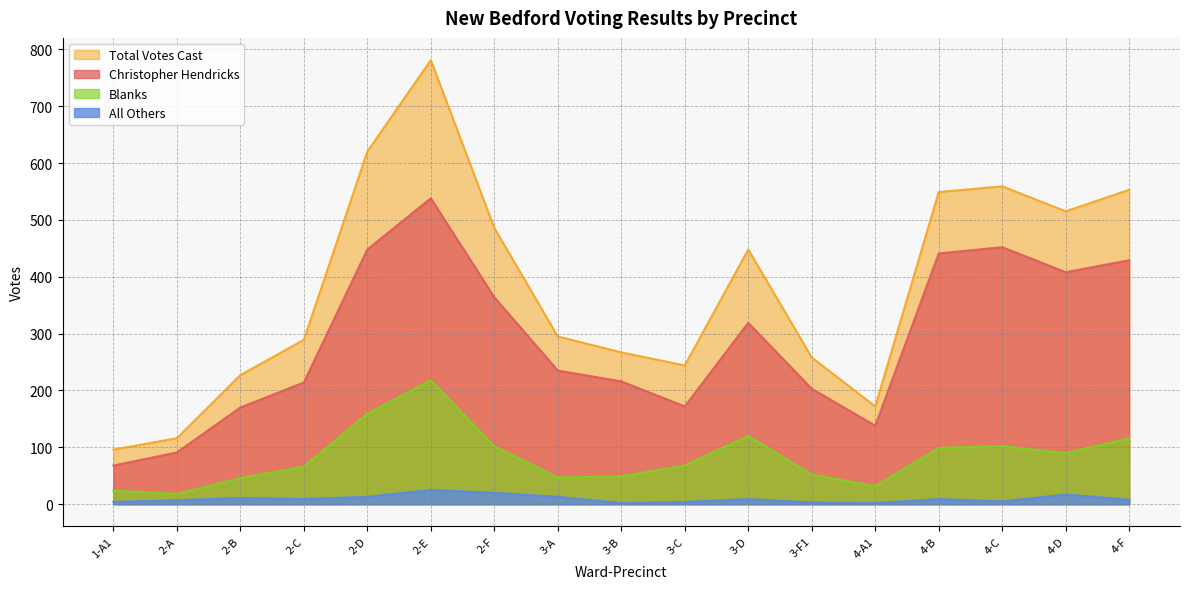

What is the difference between the maximum and minimum values in the All Others series?

23